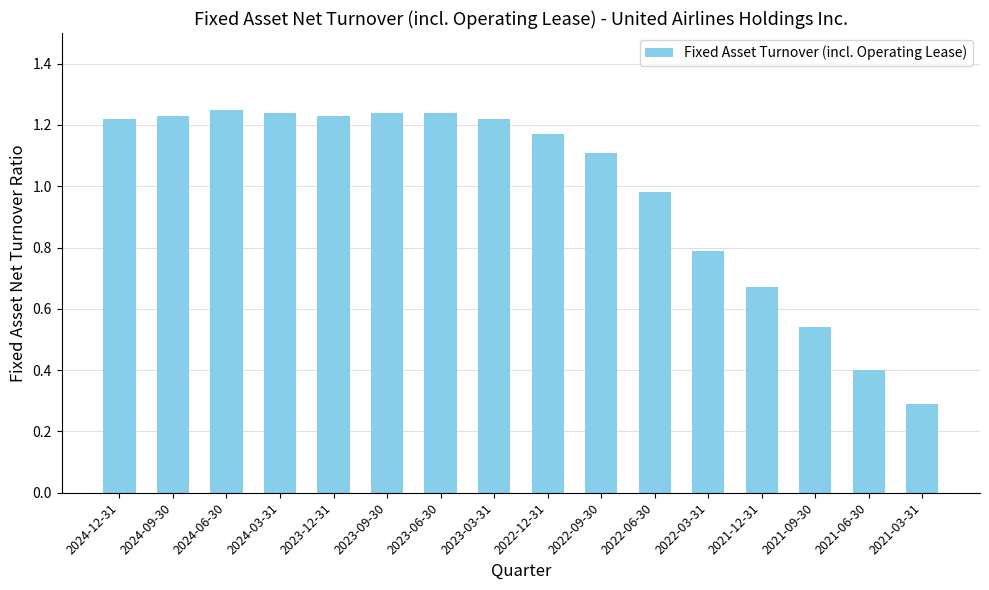

How many distinct data groups are displayed?

1